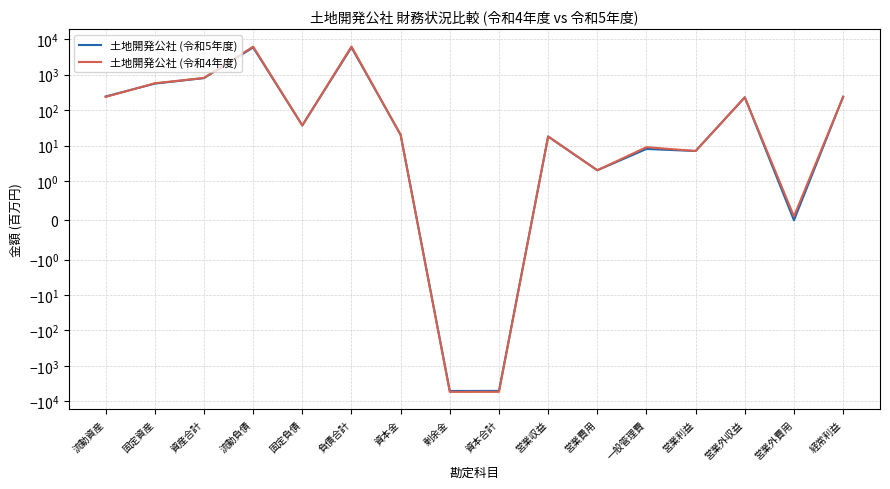

List the labels in order of 土地開発公社 (令和5年度) value, largest first.

負債合計, 流動負債, 資産合計, 固定資産, 流動資産, 経常利益, 営業外収益, 固定負債, 資本金, 営業収益, 一般管理費, 営業利益, 営業費用, 営業外費用, 資本合計, 剰余金